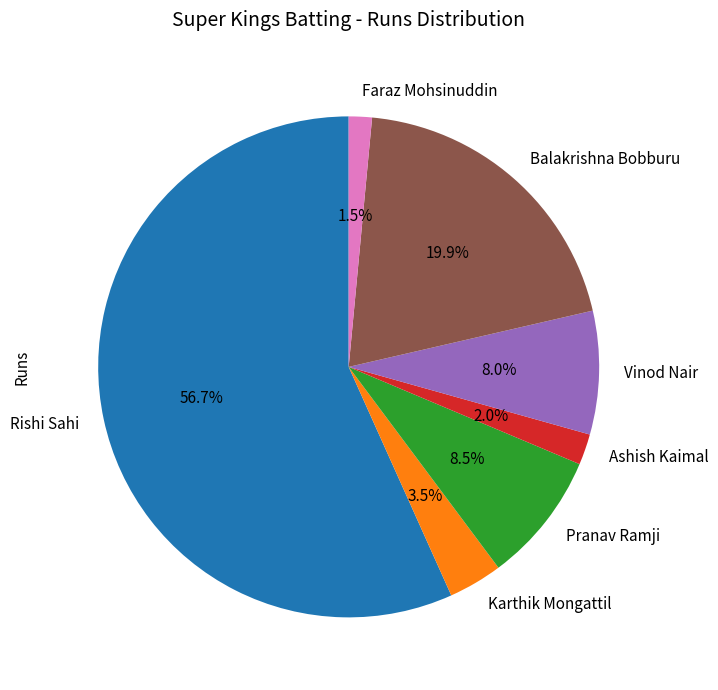

Count the number of slices in the pie.

7